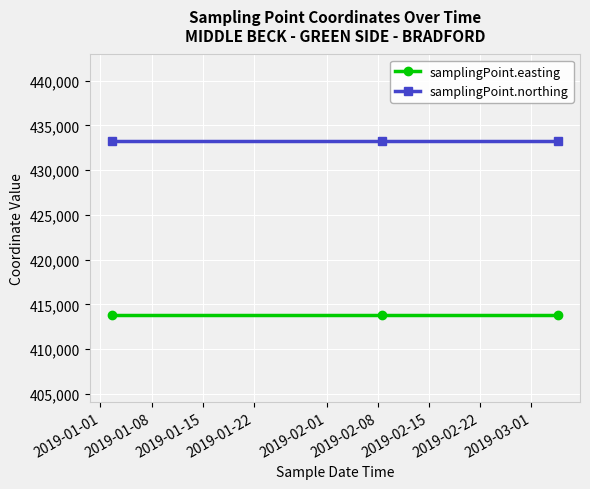

What is the greatest value displayed?

433222